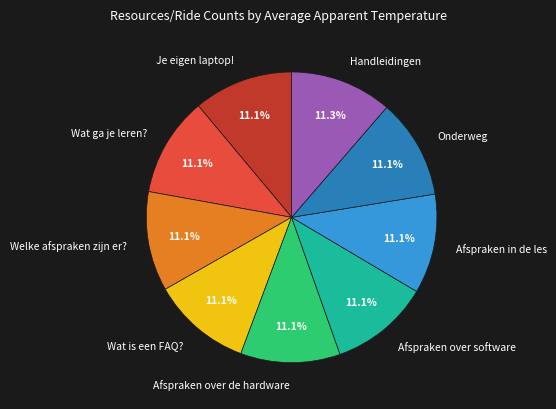

What is the ratio of the value at Afspraken over de hardware to the value at Wat is een FAQ??

1.0